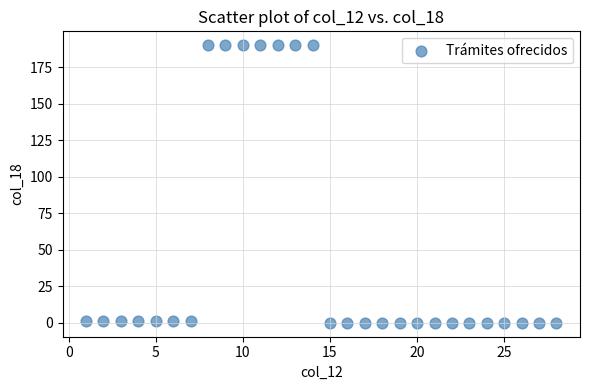

List the coordinates of all points as (X, Y) pairs, reading left to right.

(1, 1)  (2, 1)  (3, 1)  (4, 1)  (5, 1)  (6, 1)  (7, 1)  (8, 190)  (9, 190)  (10, 190)  (11, 190)  (12, 190)  (13, 190)  (14, 190)  (15, 0)  (16, 0)  (17, 0)  (18, 0)  (19, 0)  (20, 0)  (21, 0)  (22, 0)  (23, 0)  (24, 0)  (25, 0)  (26, 0)  (27, 0)  (28, 0)